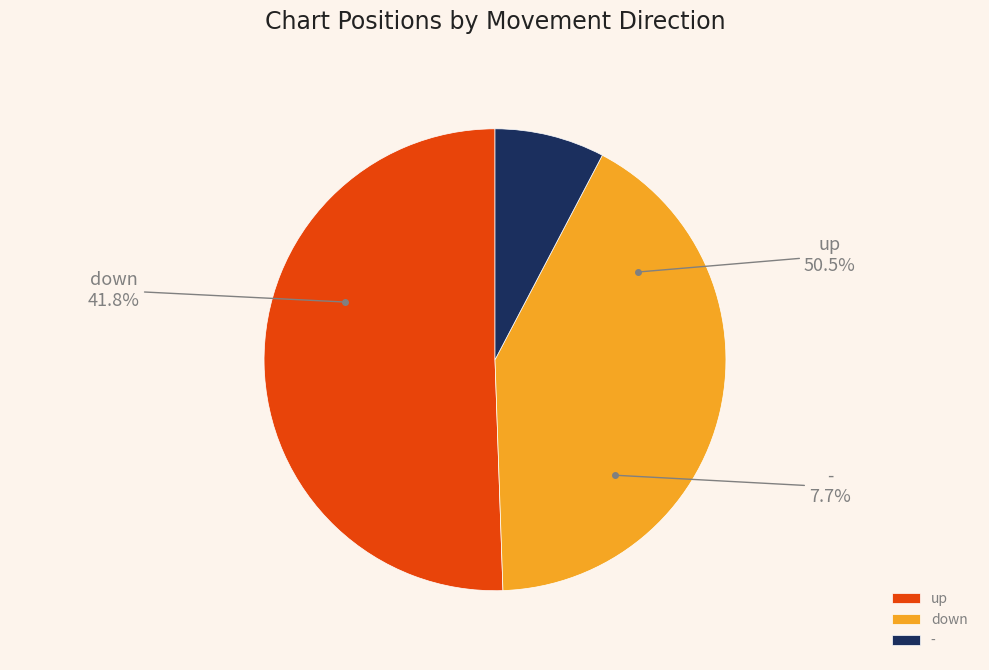

Approximately how many times larger is the value at - compared to up?

0.2